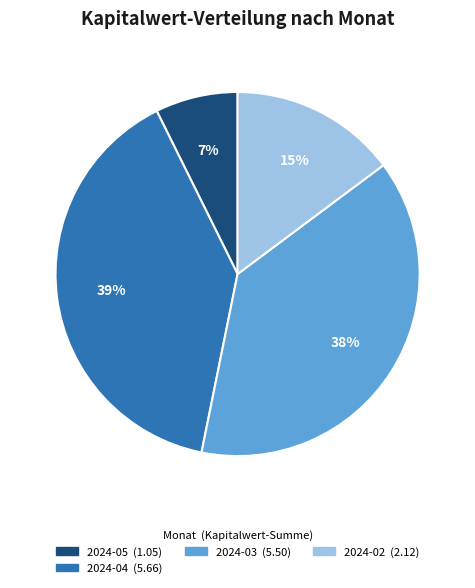

To the nearest percent, what is the difference between the largest and smallest slice percentages?

32%